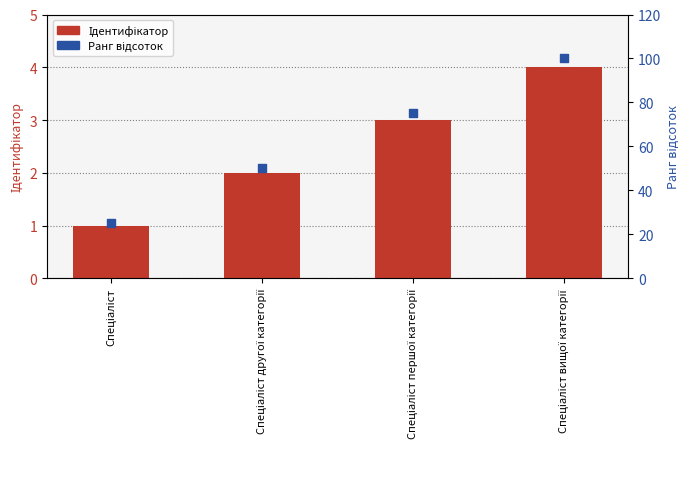

Which series has the largest Y range (max minus min)?

Ранг відсоток